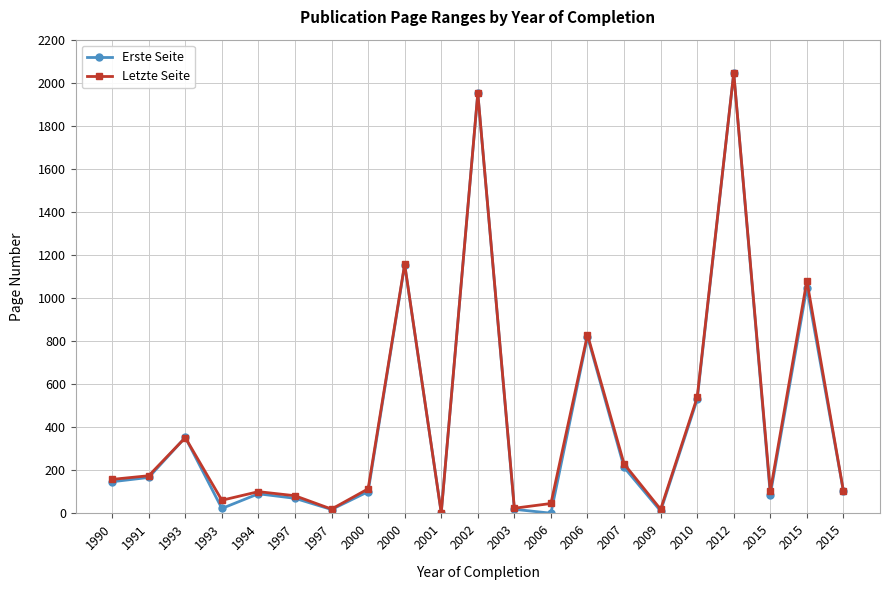

Is the value of Letzte Seite at 2001 greater than the value of Erste Seite at 2003?

No